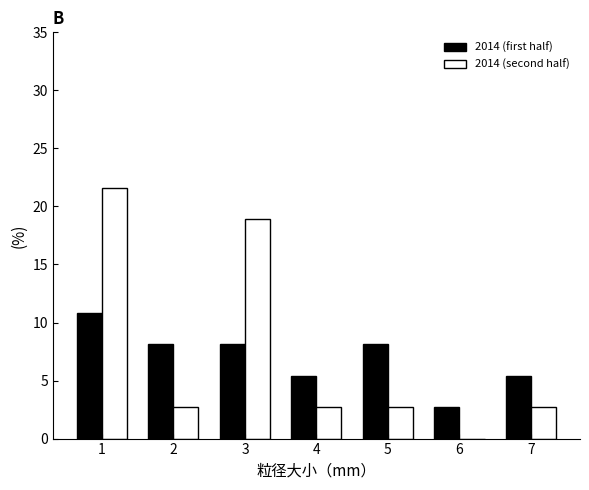

Reading left to right, transcribe all the data shown in this chart.

2014 (first half): 1=10.8	2=8.1	3=8.1	4=5.4	5=8.1	6=2.7	7=5.4
2014 (second half): 1=21.6	2=2.7	3=18.9	4=2.7	5=2.7	6=0.0	7=2.7